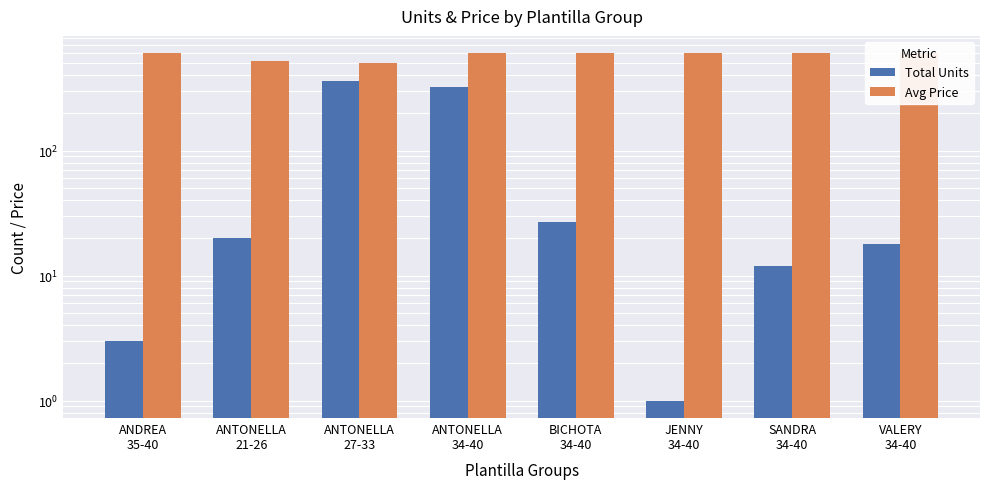

How many groups of bars are there?

8